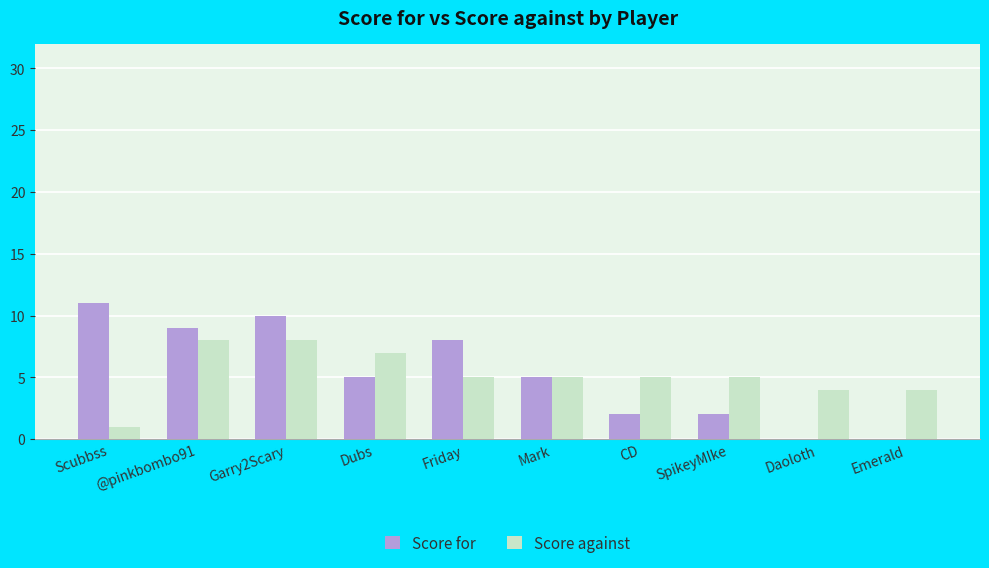

Which category has the highest value in the Score for series?

Scubbss